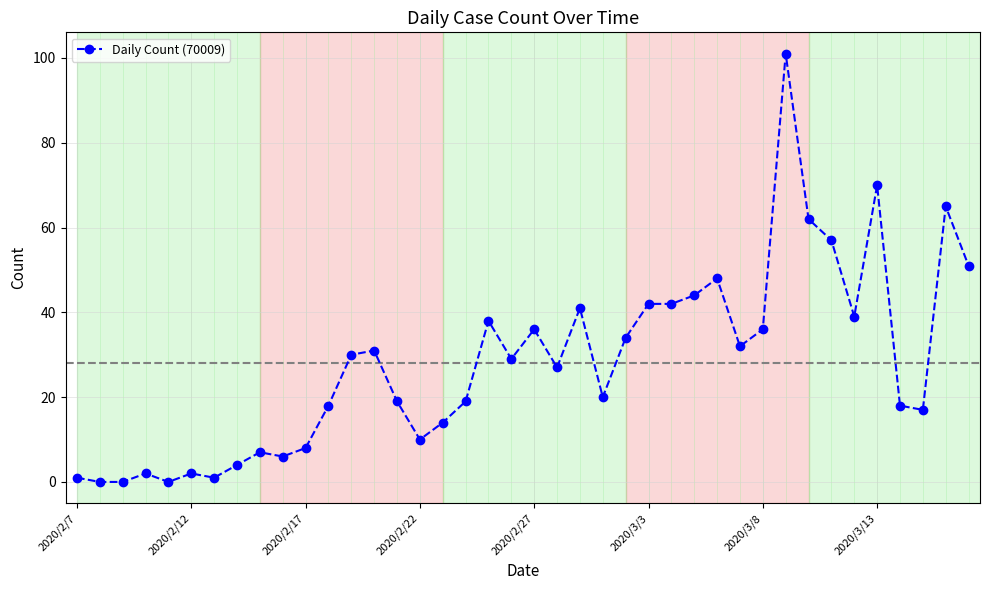

How many values are below 29?

20